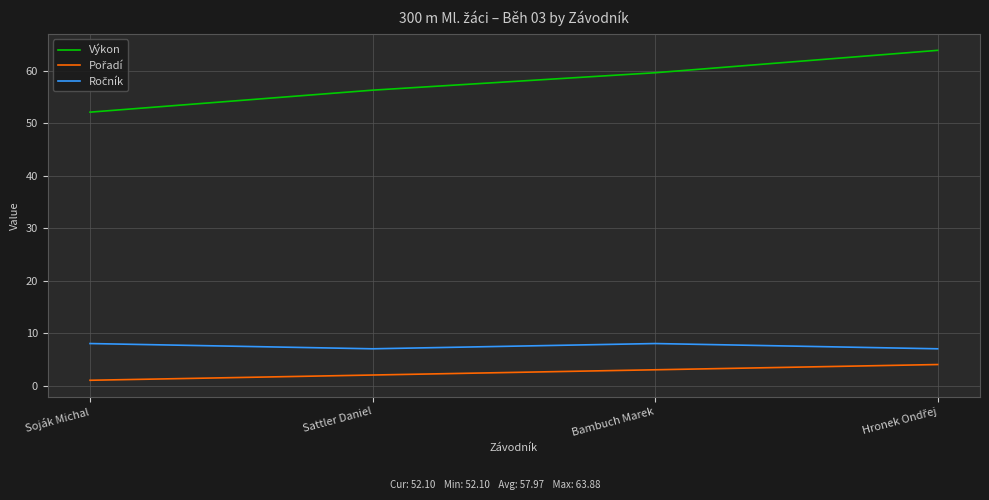

How many values in the Výkon series exceed 59?

2